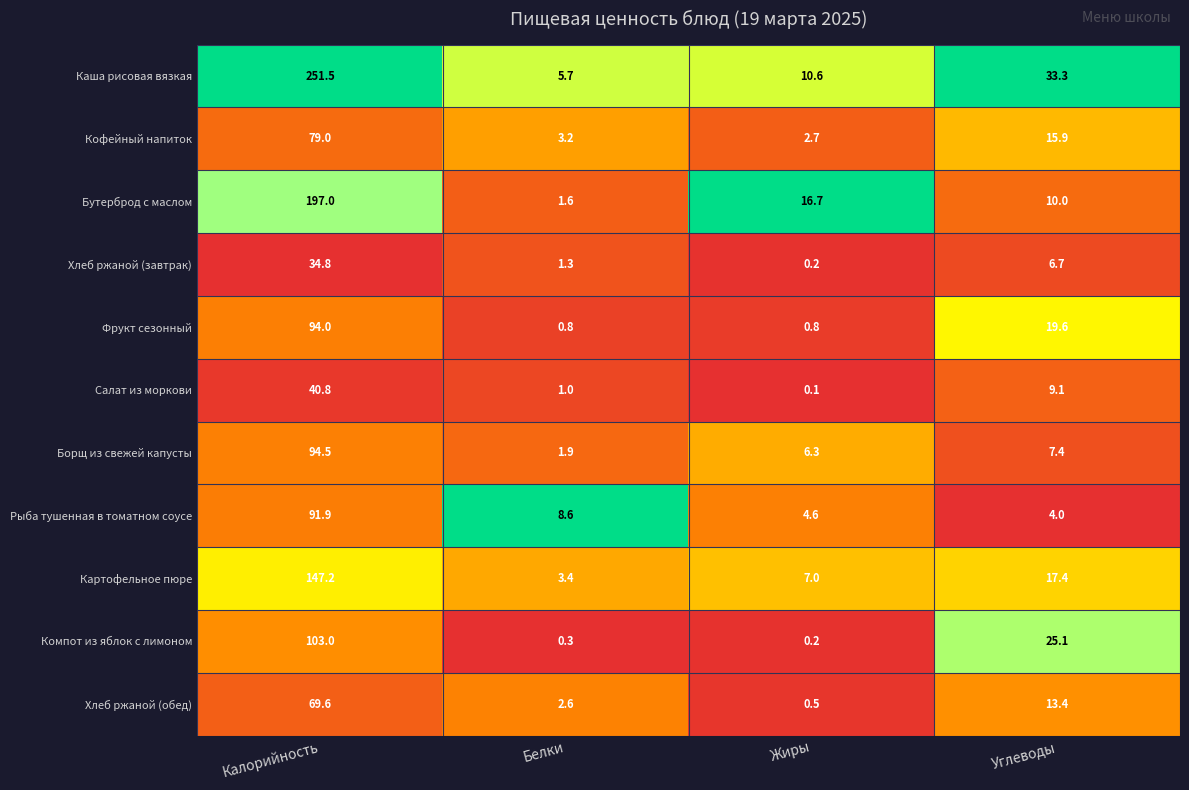

At how many categories does at least one series exceed 0?

4